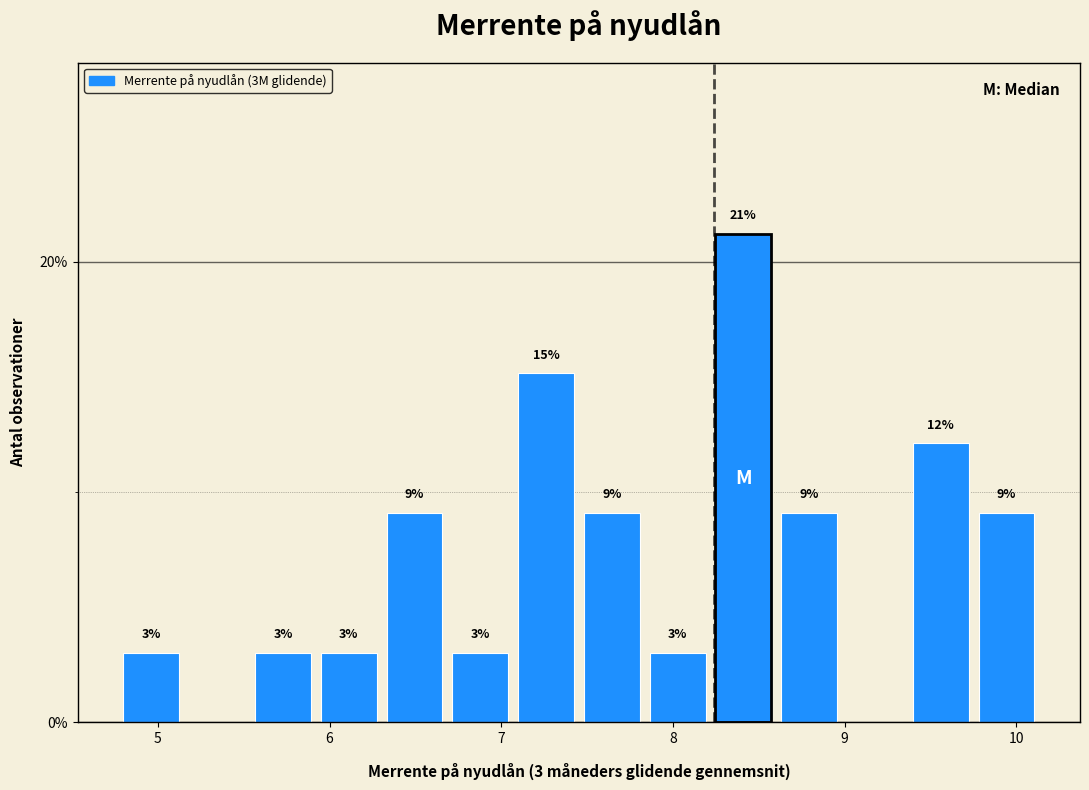

Read against the x-axis, roughly where is the centre of the tallest bar?

8.4